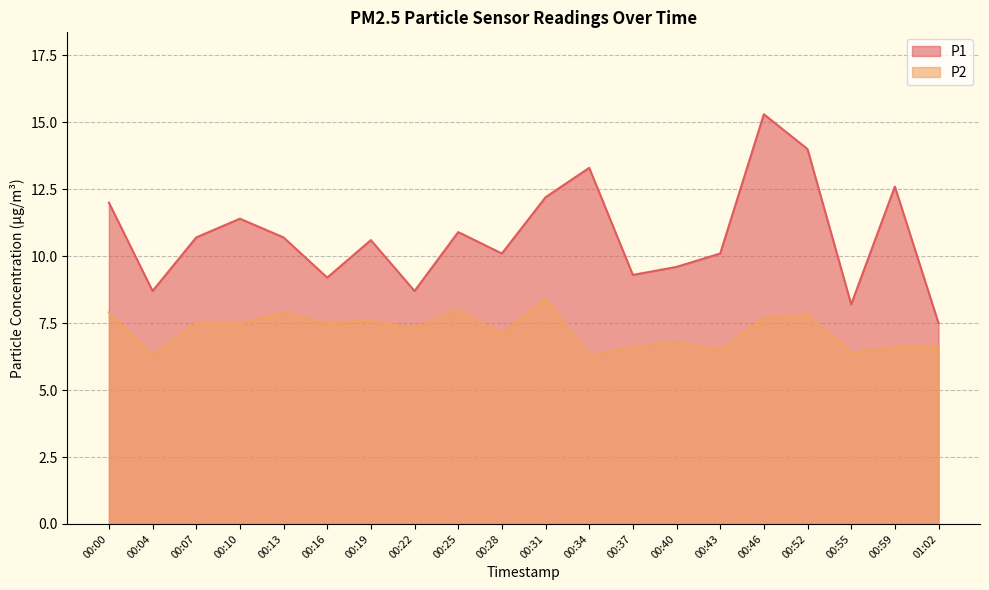

How many lines are shown in the chart?

2